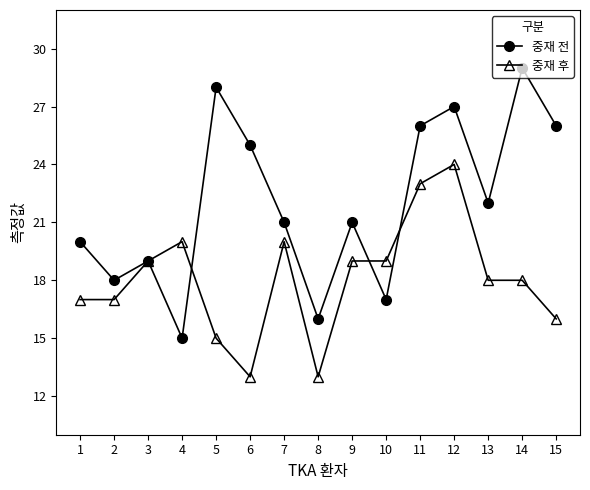

Reading left to right, transcribe all the data shown in this chart.

중재 전: 20	18	19	15	28	25	21	16	21	17	26	27	22	29	26
중재 후: 17	17	19	20	15	13	20	13	19	19	23	24	18	18	16